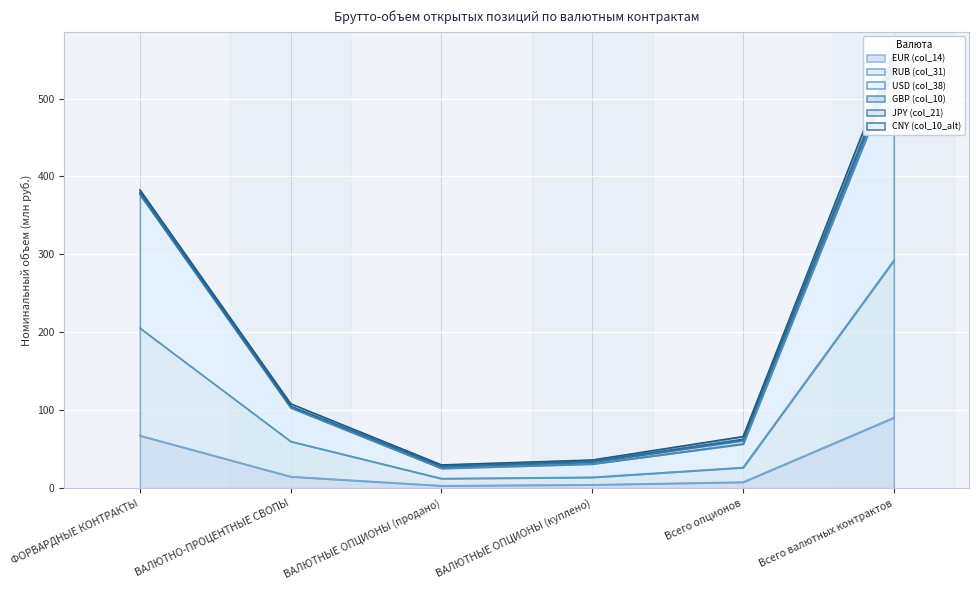

Where is RUB (col_31) nearest to the value 152?

ФОРВАРДНЫЕ КОНТРАКТЫ